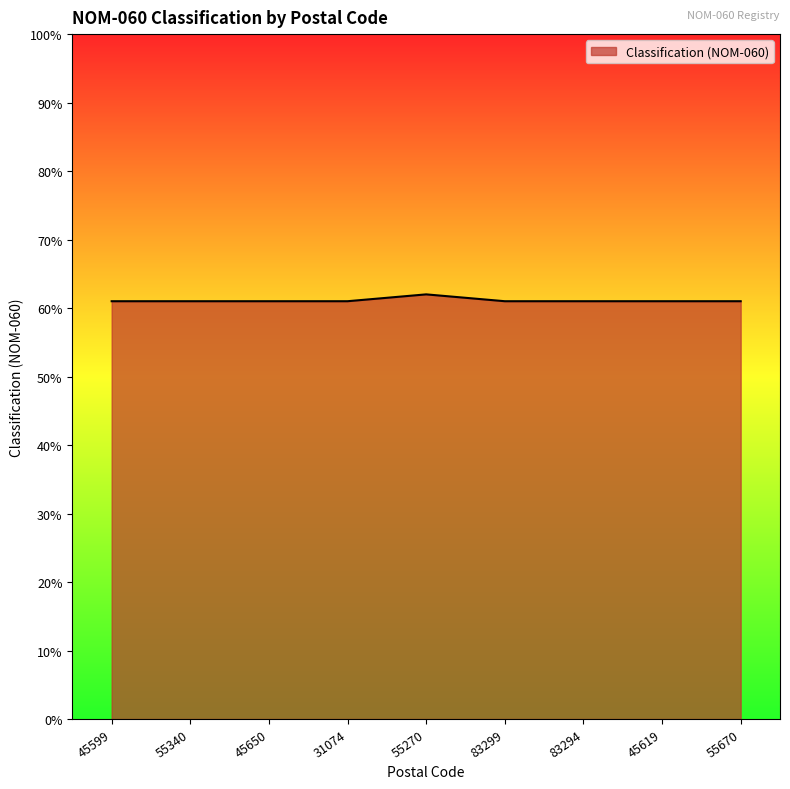

Does the chart display data point markers on the line(s)?

No